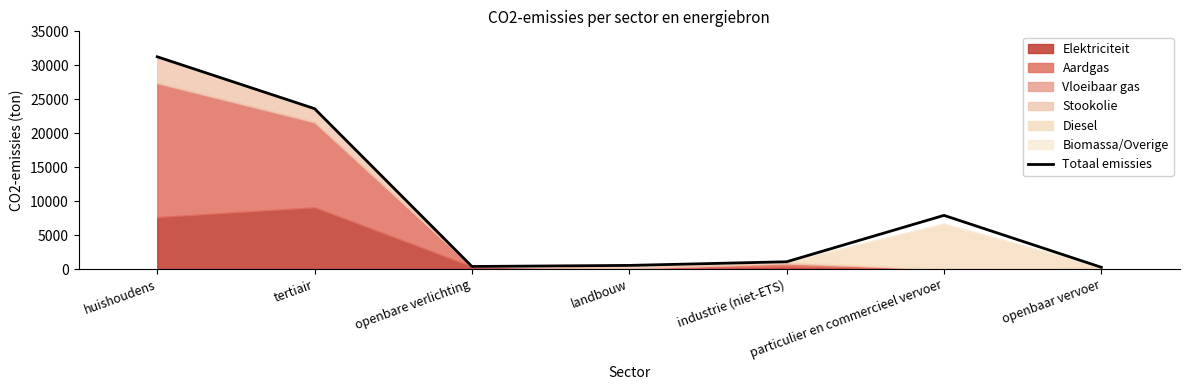

Does the chart have visible grid lines?

No